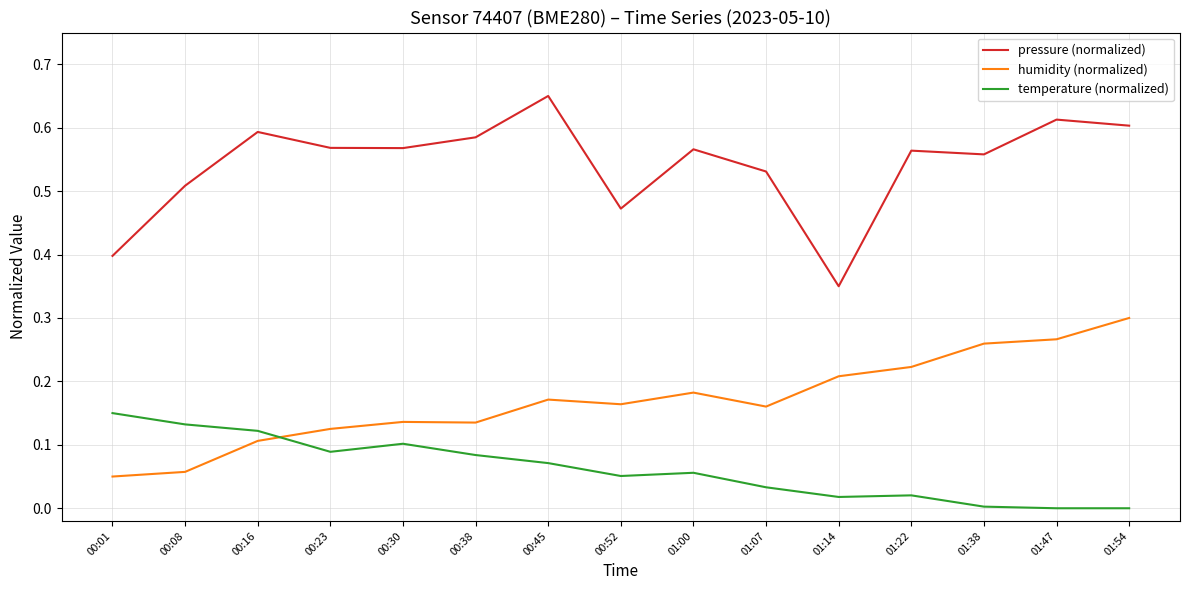

True or false: temperature (normalized) and pressure (normalized) intersect in this chart.

False